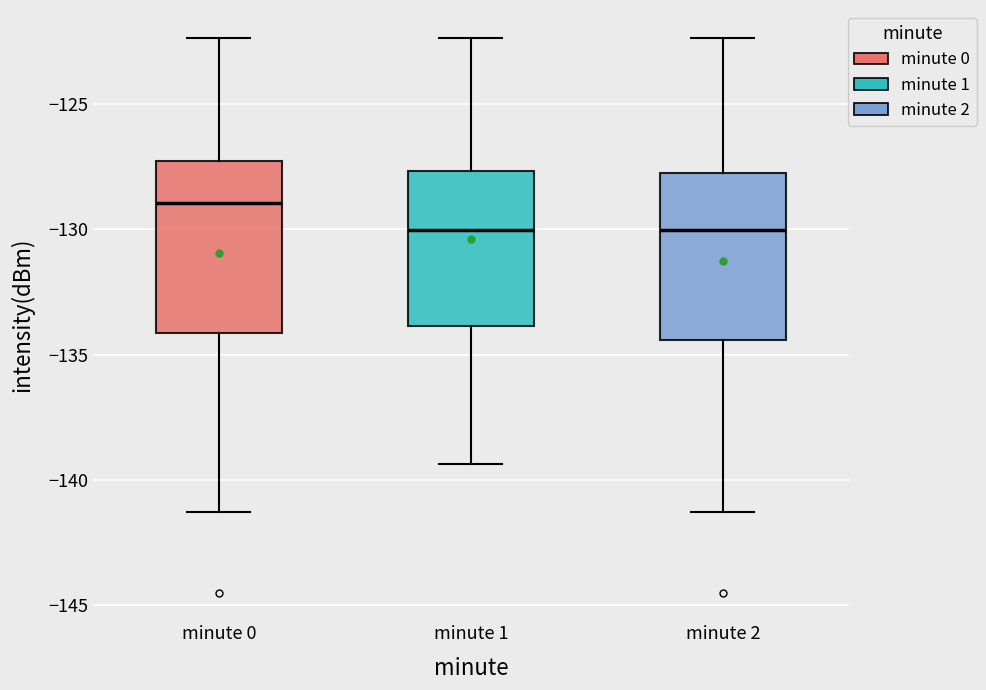

Reading left to right, transcribe this box plot: for each box, give where its median line is, the range the box spans, and where its two whiskers end, as read against the y-axis. The values are not printed on the chart, so give them approximately, as read against the axis.

minute 0: median -129.0, box -134.0 to -127.5, whiskers -141.5 to -122.5
minute 1: median -130.0, box -134.0 to -127.5, whiskers -139.5 to -122.5
minute 2: median -130.0, box -134.5 to -128.0, whiskers -141.5 to -122.5